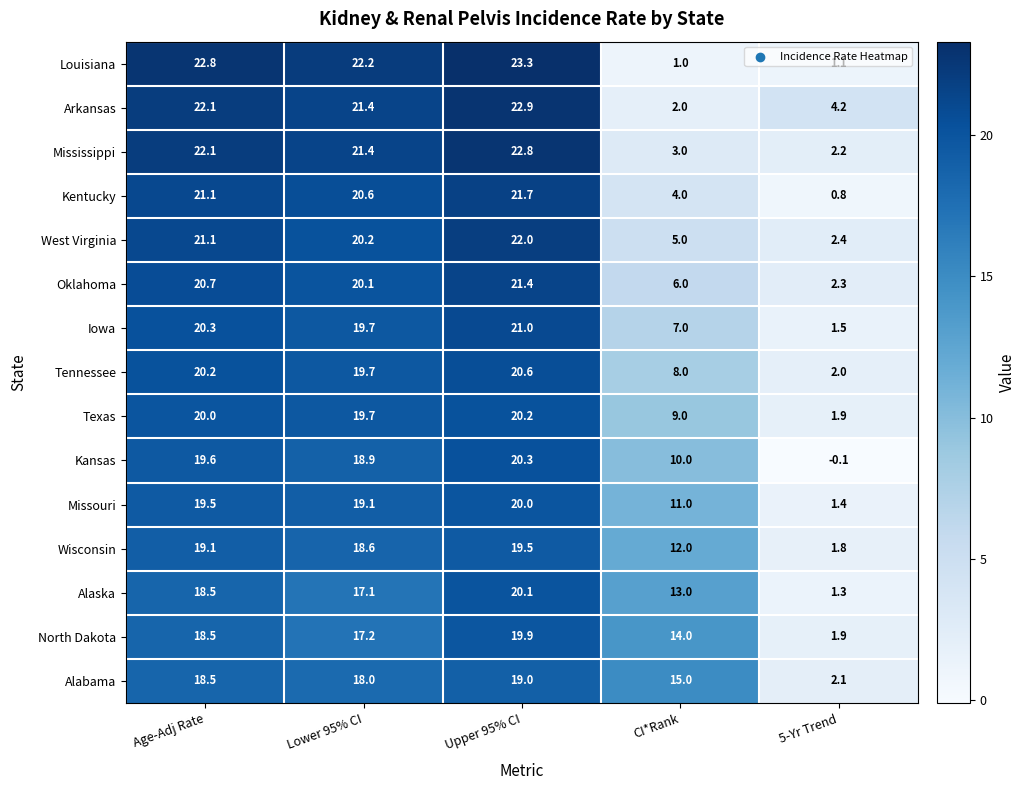

True or false: Wisconsin has a value of 18.6 at Lower 95% CI.

True